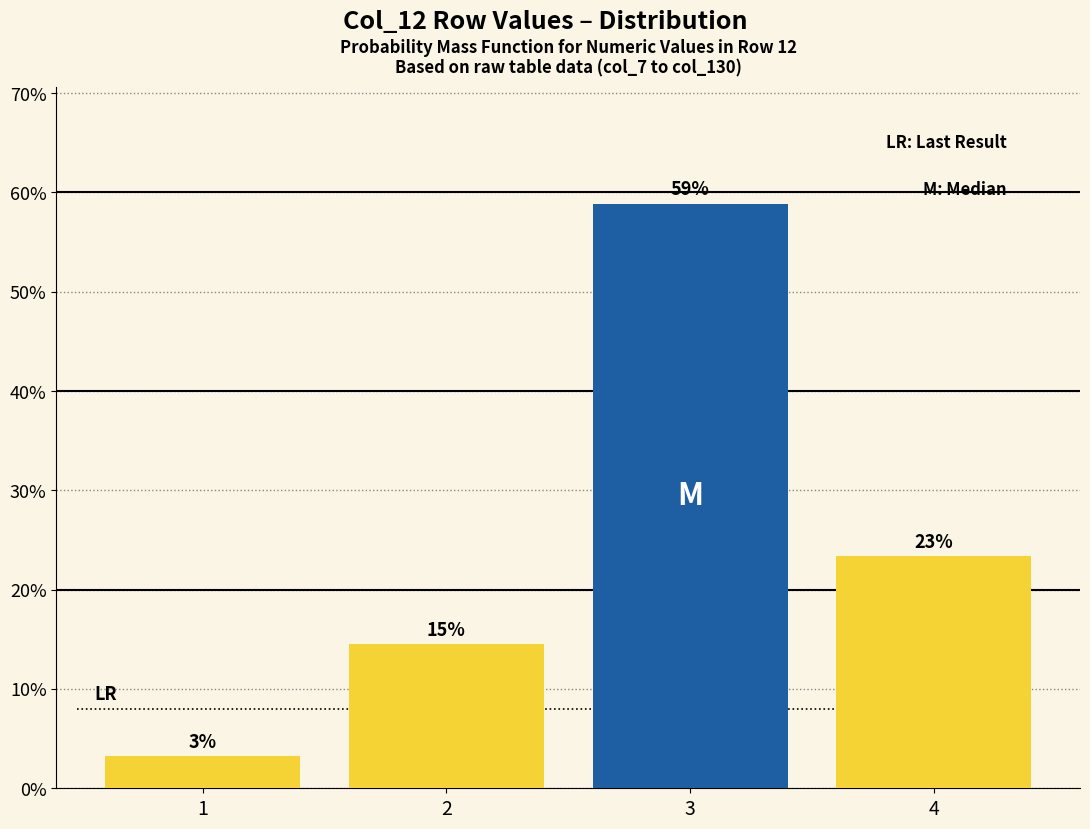

Are the bars horizontal?

No